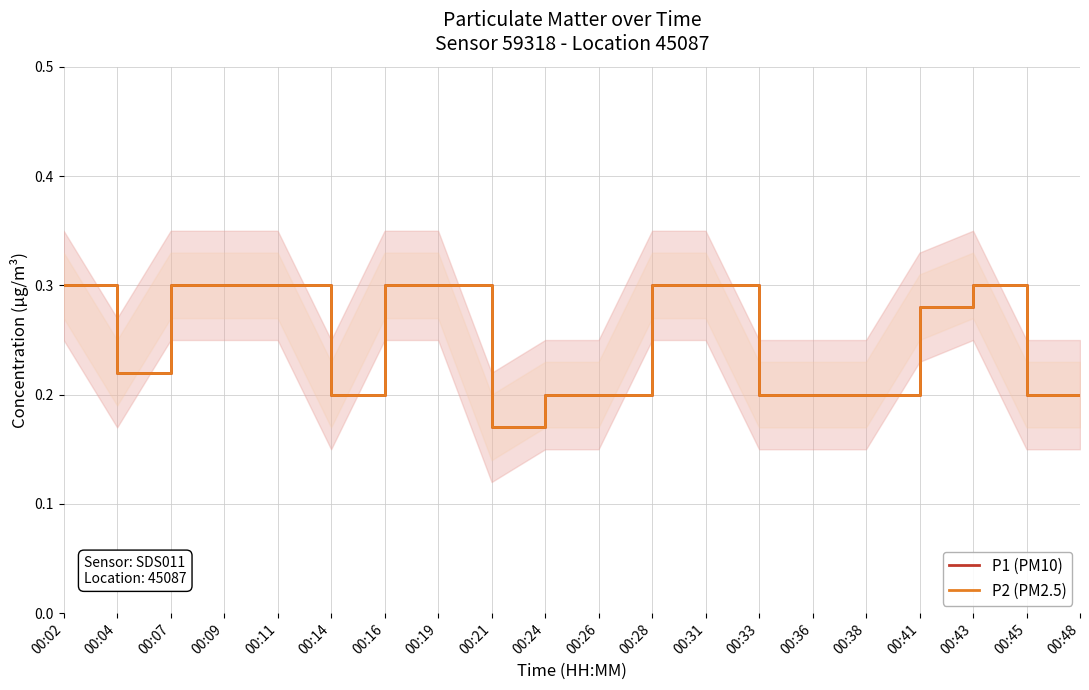

True or false: P1 (PM10) and P2 (PM2.5) intersect in this chart.

False